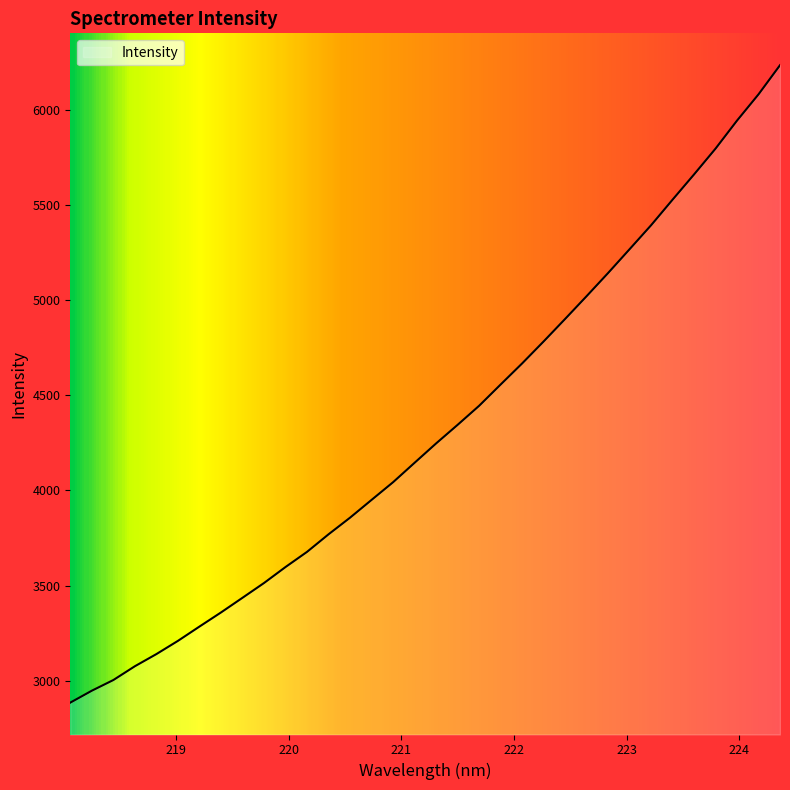

What is the minimum value shown in the chart?

2883.9